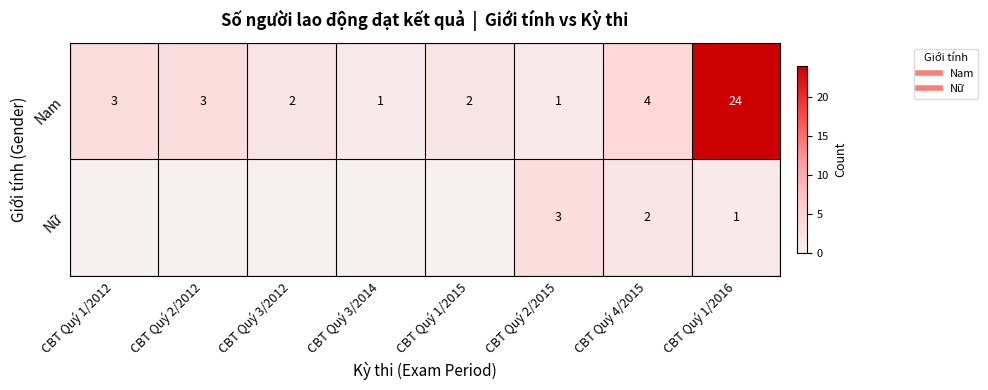

Rank the series at CBT Quý 3/2014 from highest to lowest value.

Nam, Nữ